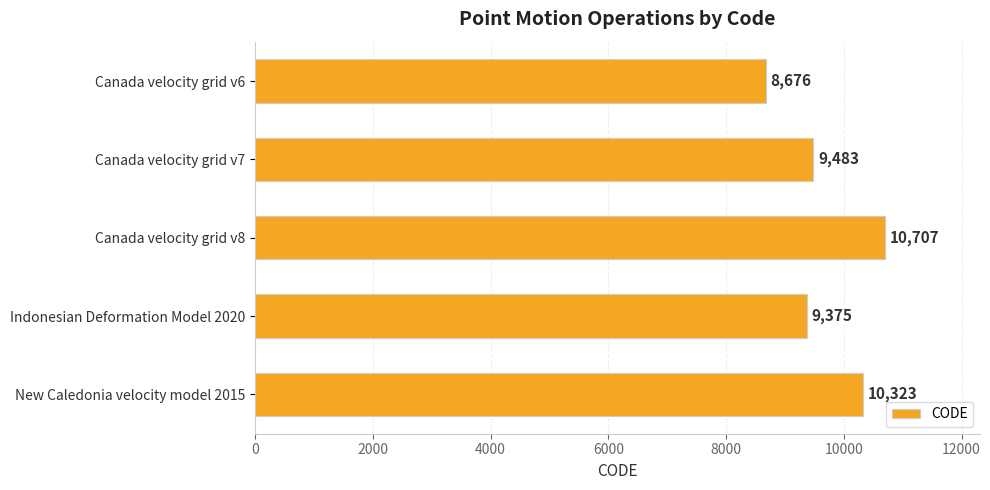

Count the number of categories in the chart.

5